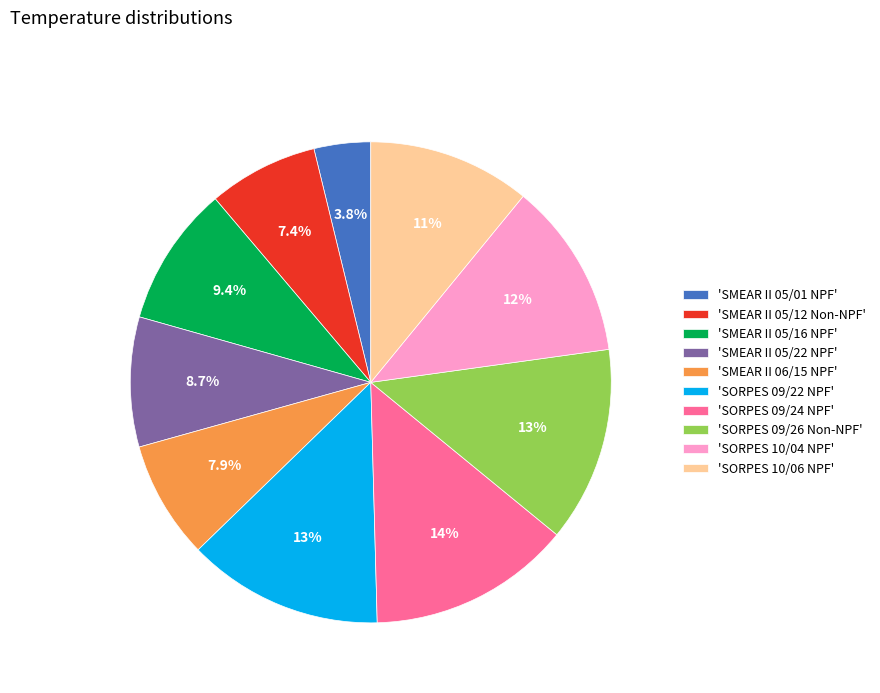

Which has a higher value, 'SORPES 10/04 NPF' or 'SORPES 09/22 NPF'?

'SORPES 09/22 NPF'